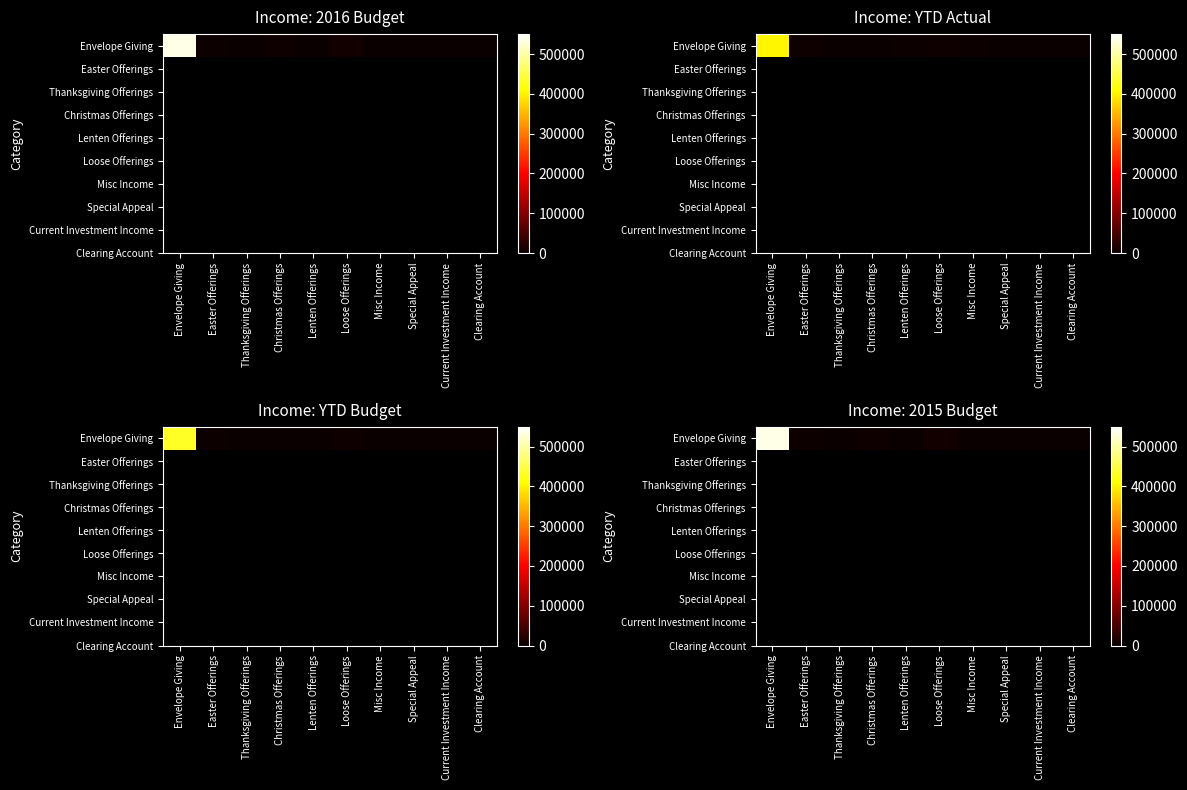

Count the number of data series in this chart.

1